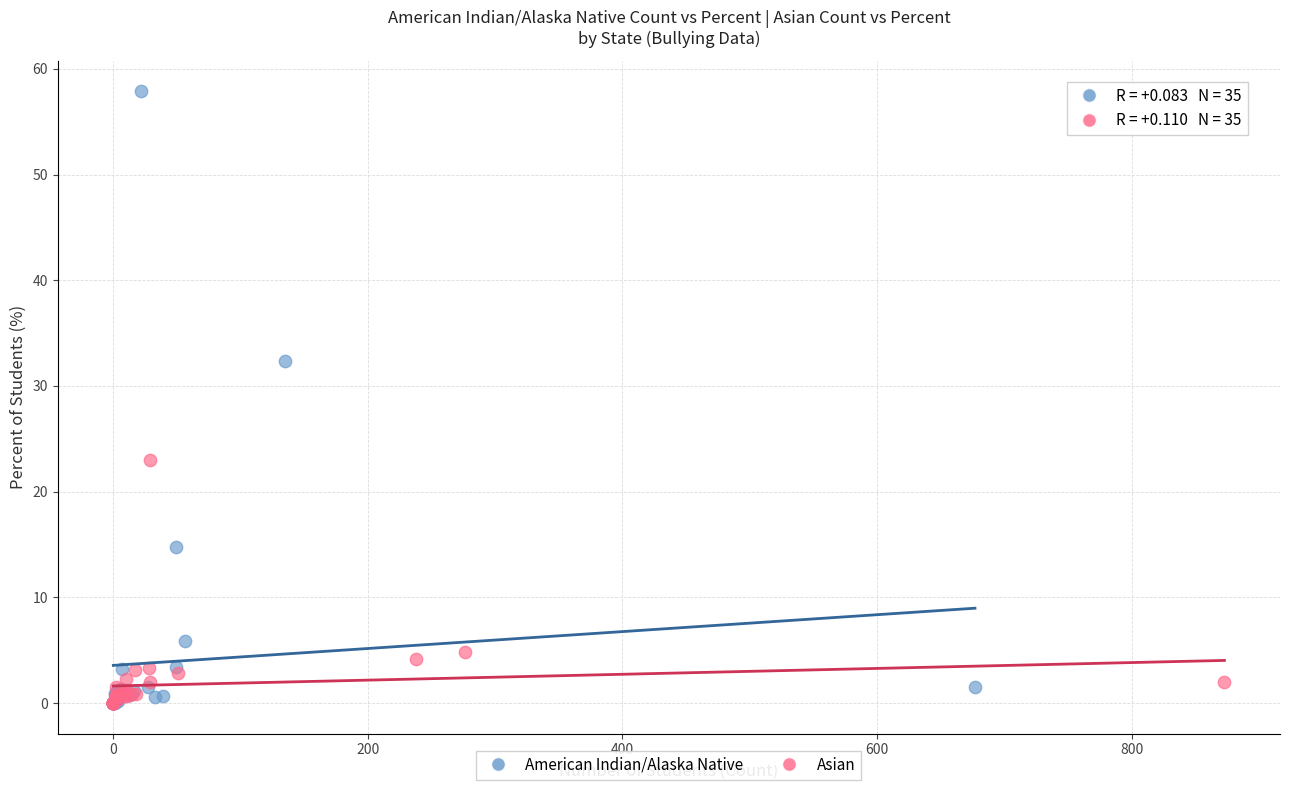

Which series has the largest Y range (max minus min)?

American Indian/Alaska Native